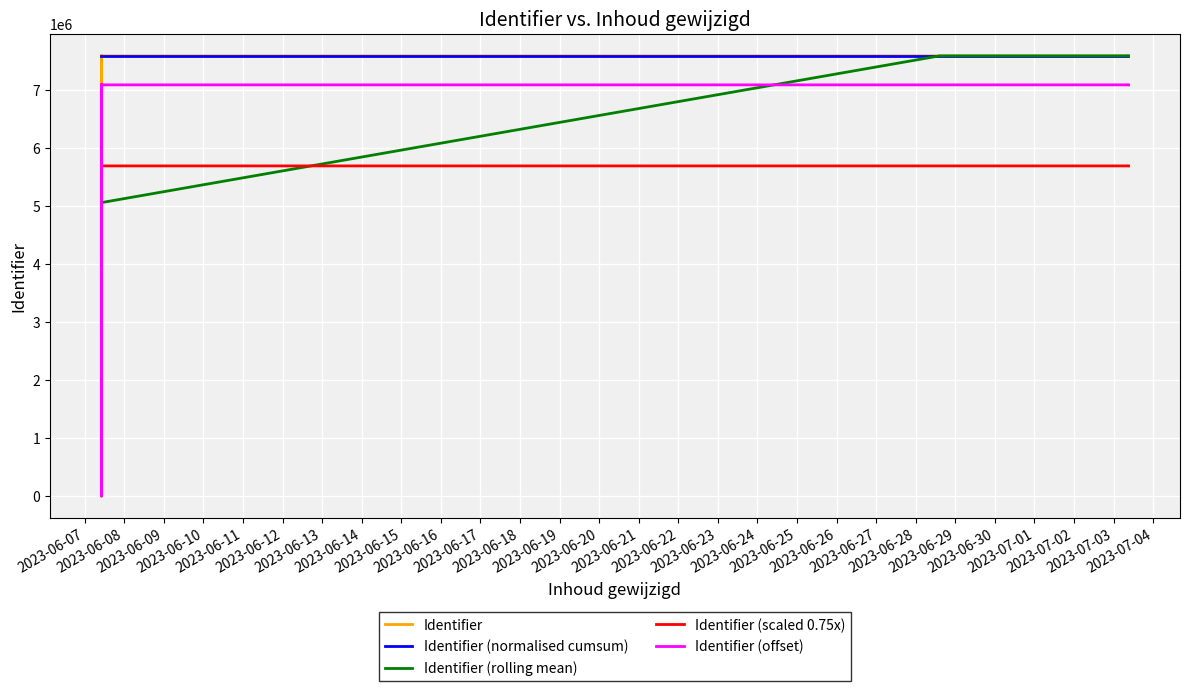

The value of Identifier (rolling mean) at 2023-06-08 is 5061392.7. True or false?

True